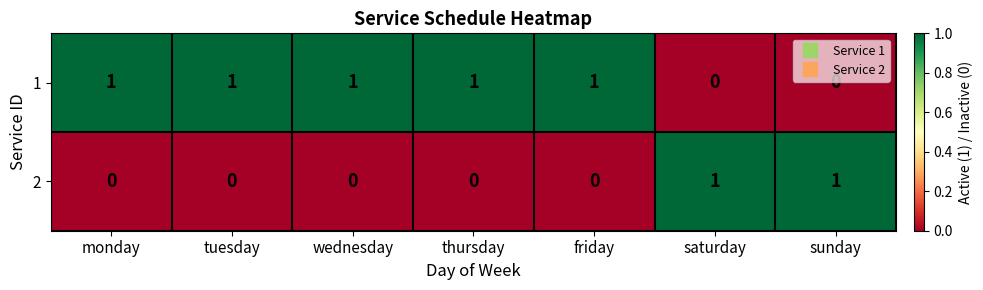

What is the total value across all series at thursday?

1